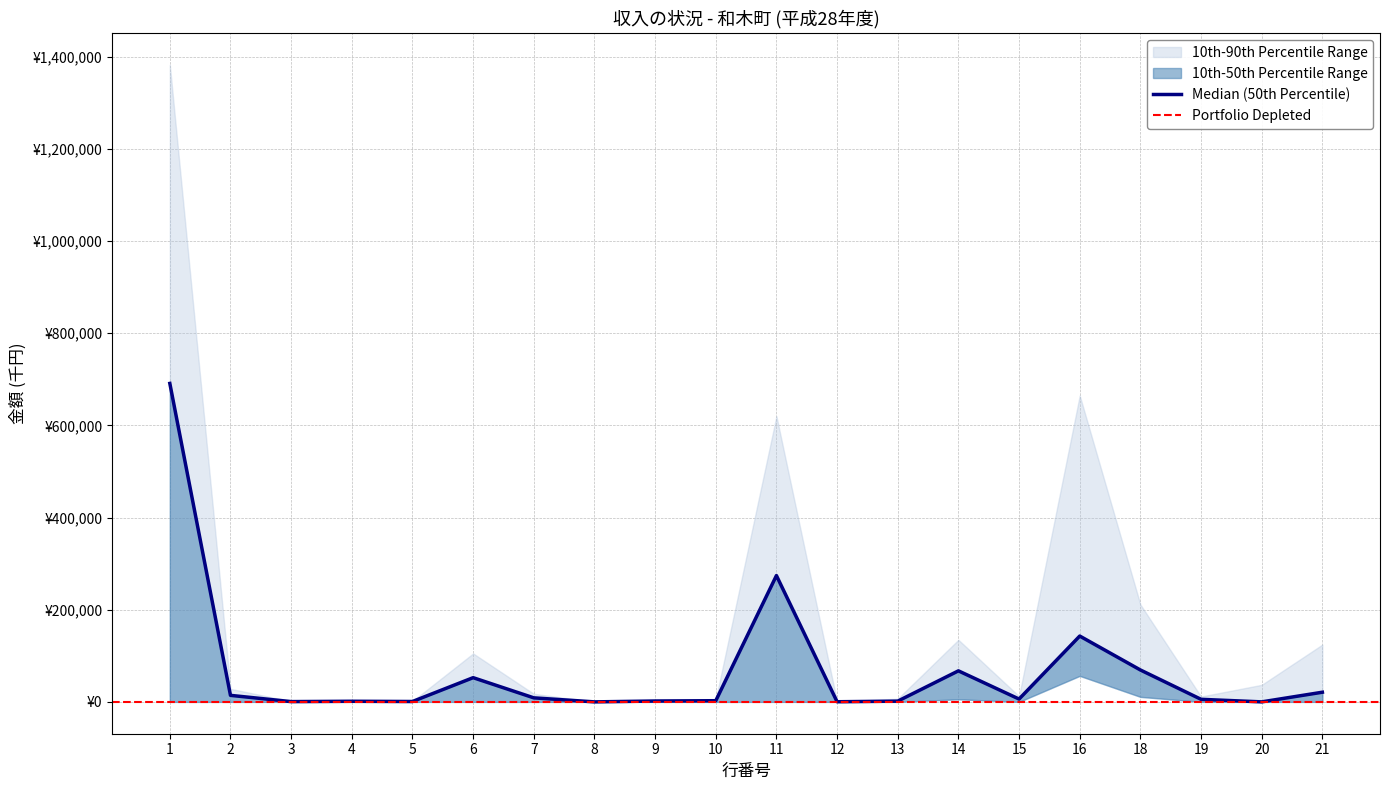

Which category has the highest value in the 決算額 (A) series?

1